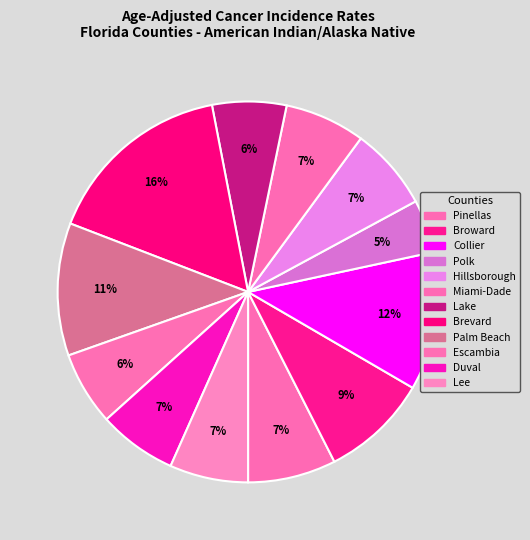

Count the number of slices in the pie.

12